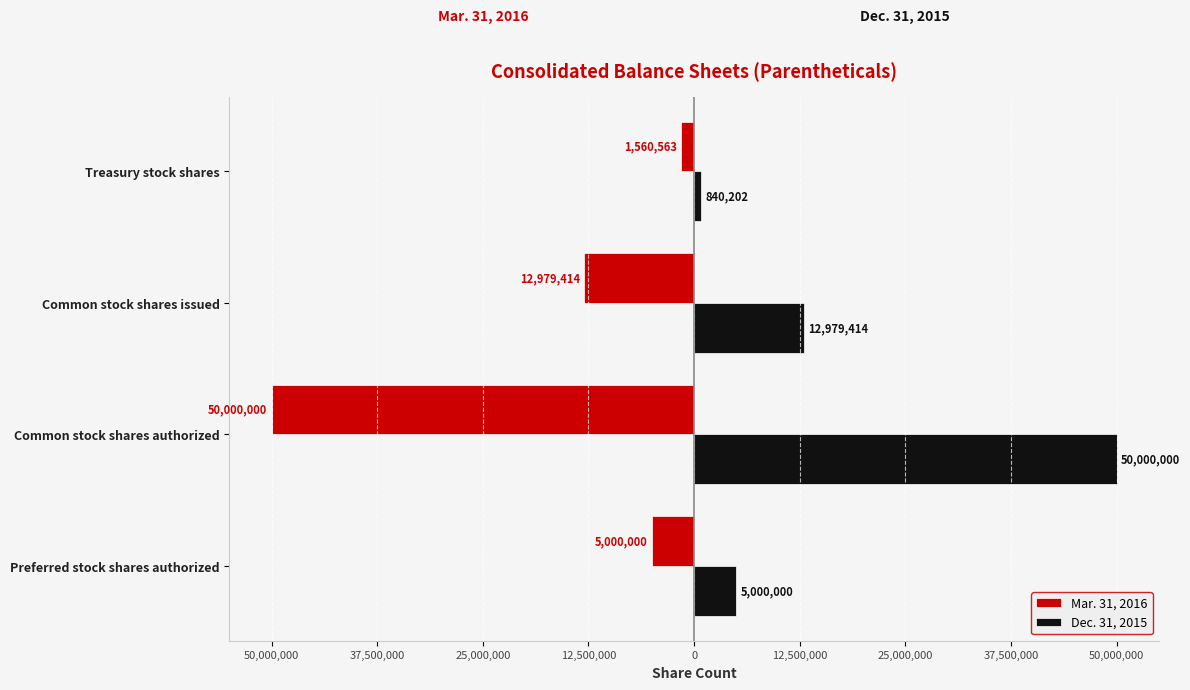

What are all the series names shown in the legend?

Mar. 31, 2016, Dec. 31, 2015